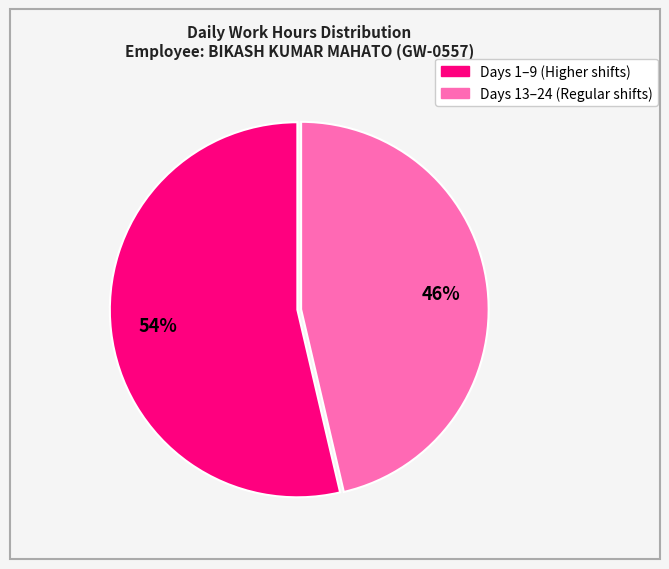

To the nearest percent, what is the average slice percentage?

50%